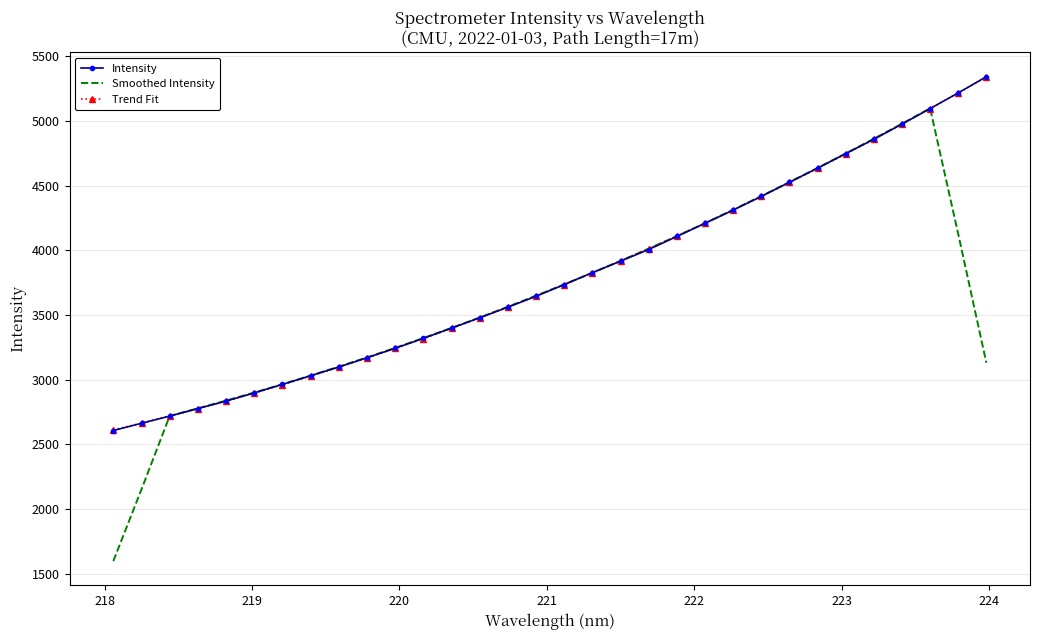

What is the maximum value shown in the chart?

5341.4